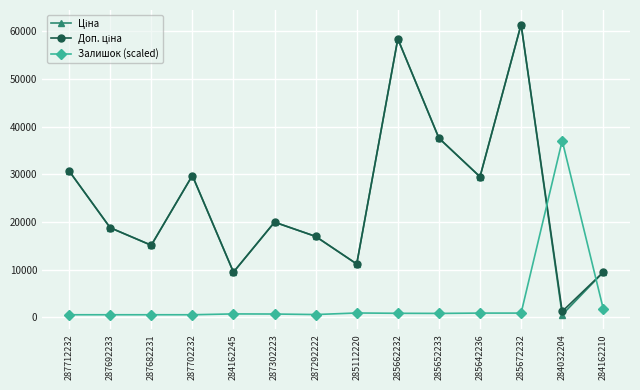

At which category is the sum across all series the highest?

285672232